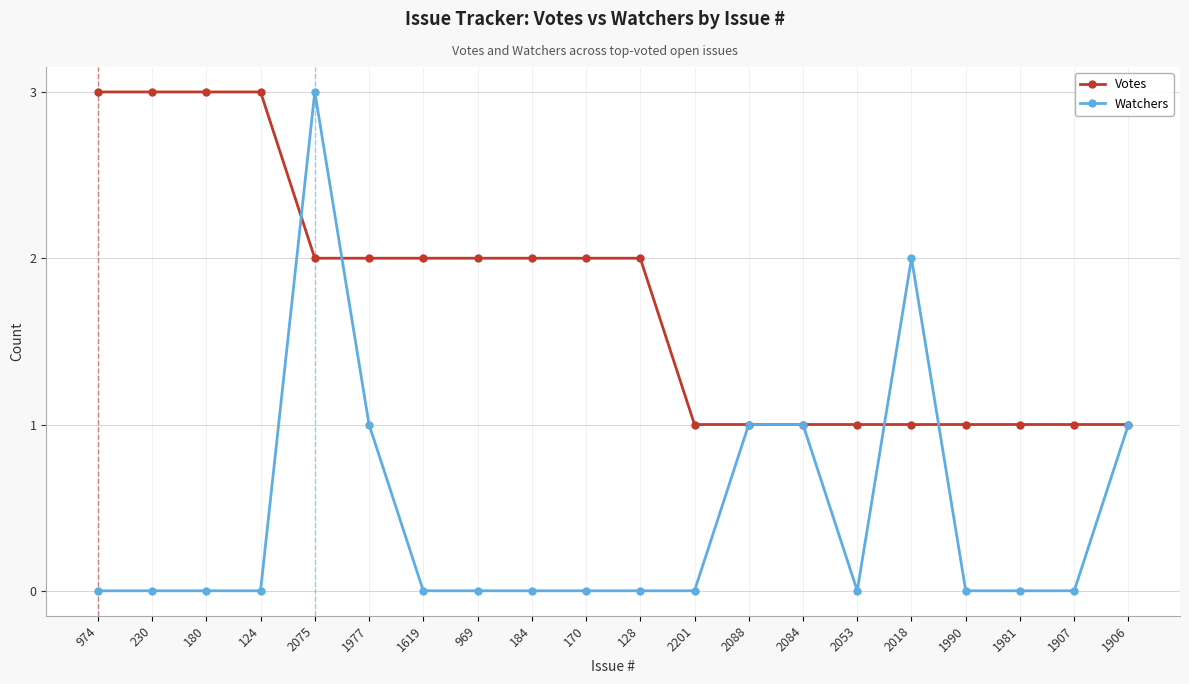

Where do Votes and Watchers first cross each other?

124 and 2075